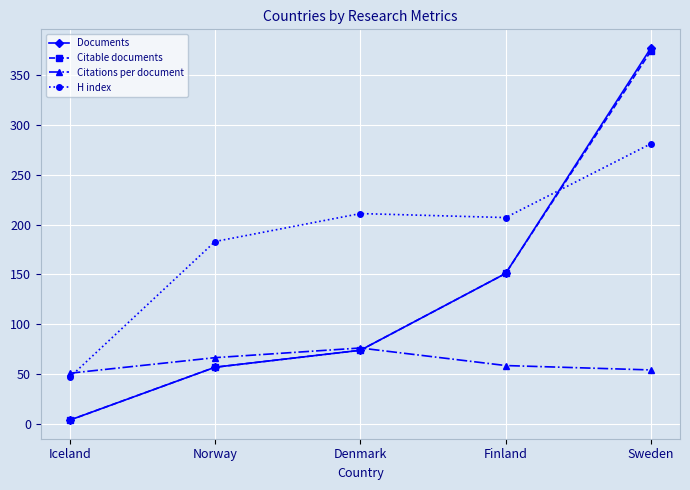

Reading left to right, list all the values displayed in this chart.

Documents: Iceland=4.0	Norway=57.0	Denmark=74.0	Finland=151.0	Sweden=377.0
Citable documents: Iceland=4.0	Norway=57.0	Denmark=74.0	Finland=151.0	Sweden=374.0
Citations per document: Iceland=51.0	Norway=66.6	Denmark=76.3	Finland=58.7	Sweden=54.3
H index: Iceland=47.0	Norway=183.0	Denmark=211.0	Finland=207.0	Sweden=281.0